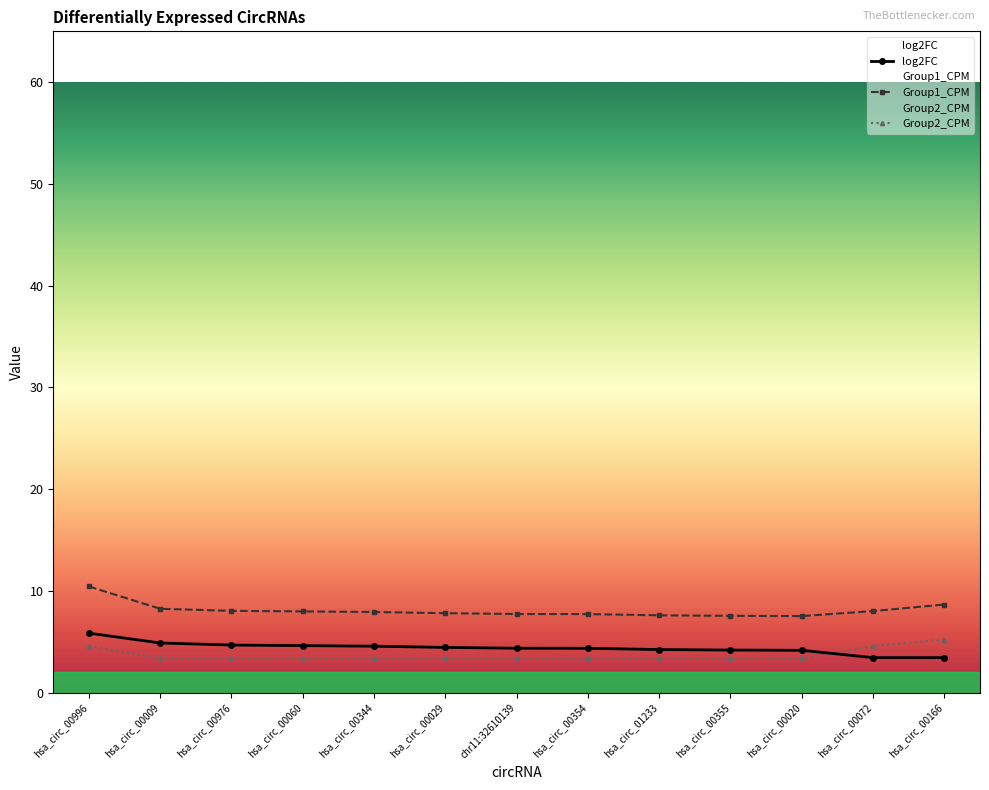

What is the label of the 4th point from the left?

hsa_circ_00060